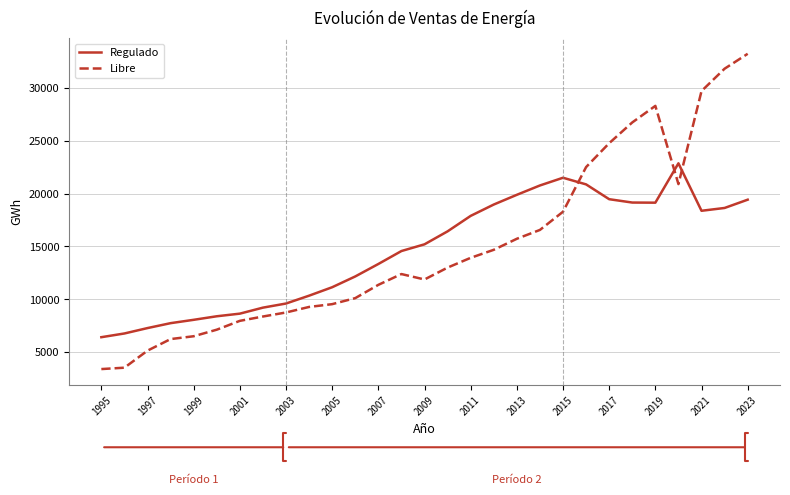

What is the highest value of the Libre series?

33202.6